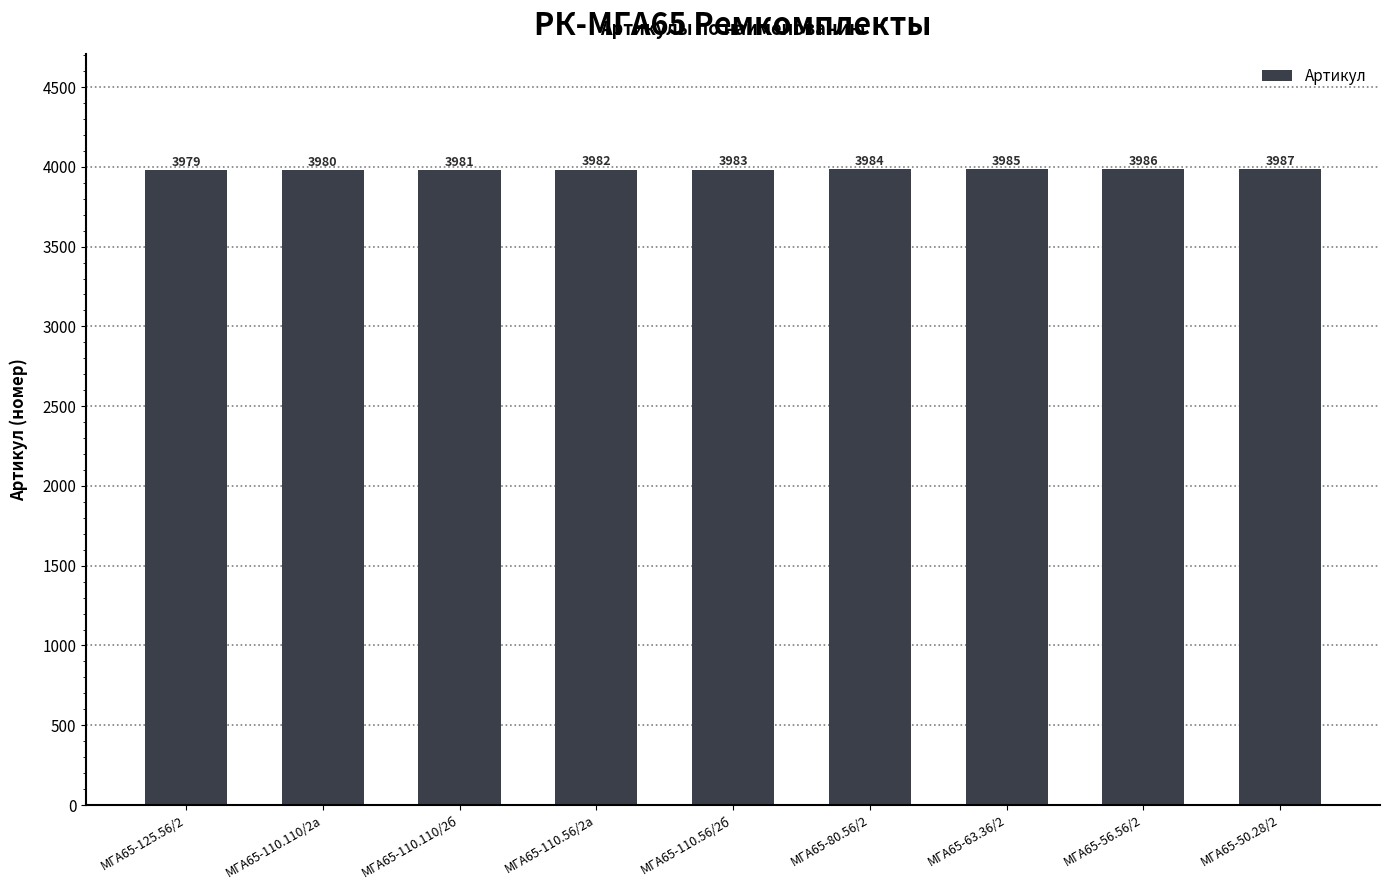

Reading left to right, extract all data points from this chart.

3979	3980	3981	3982	3983	3984	3985	3986	3987